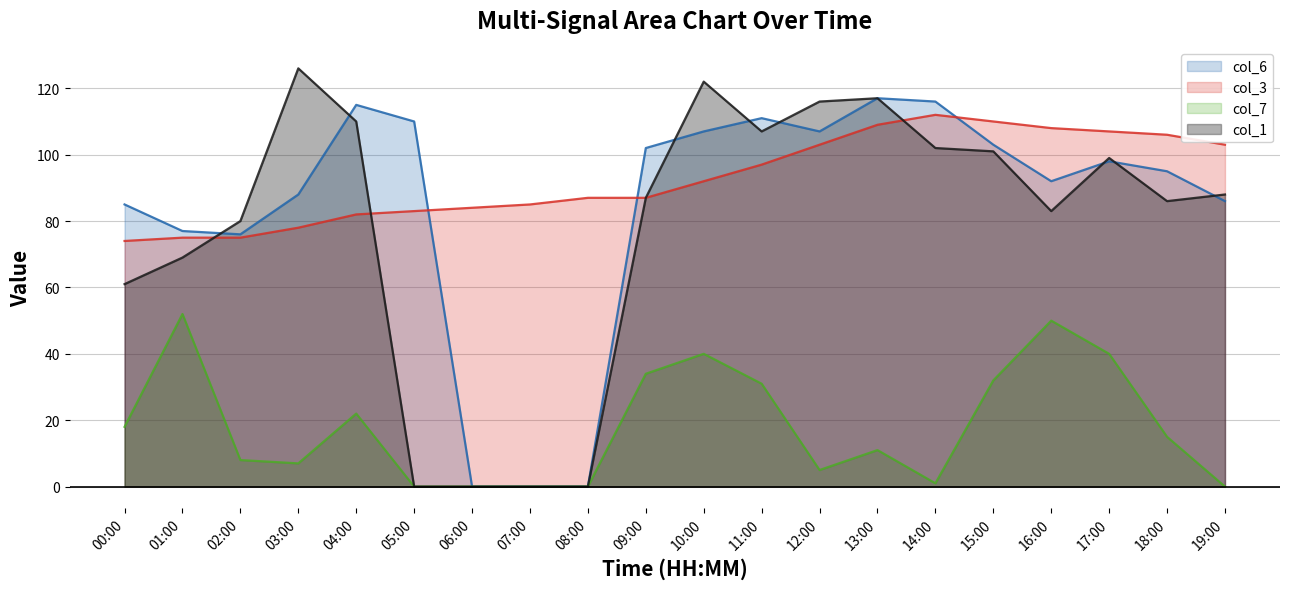

How many data points in col_6 are less than 98?

10